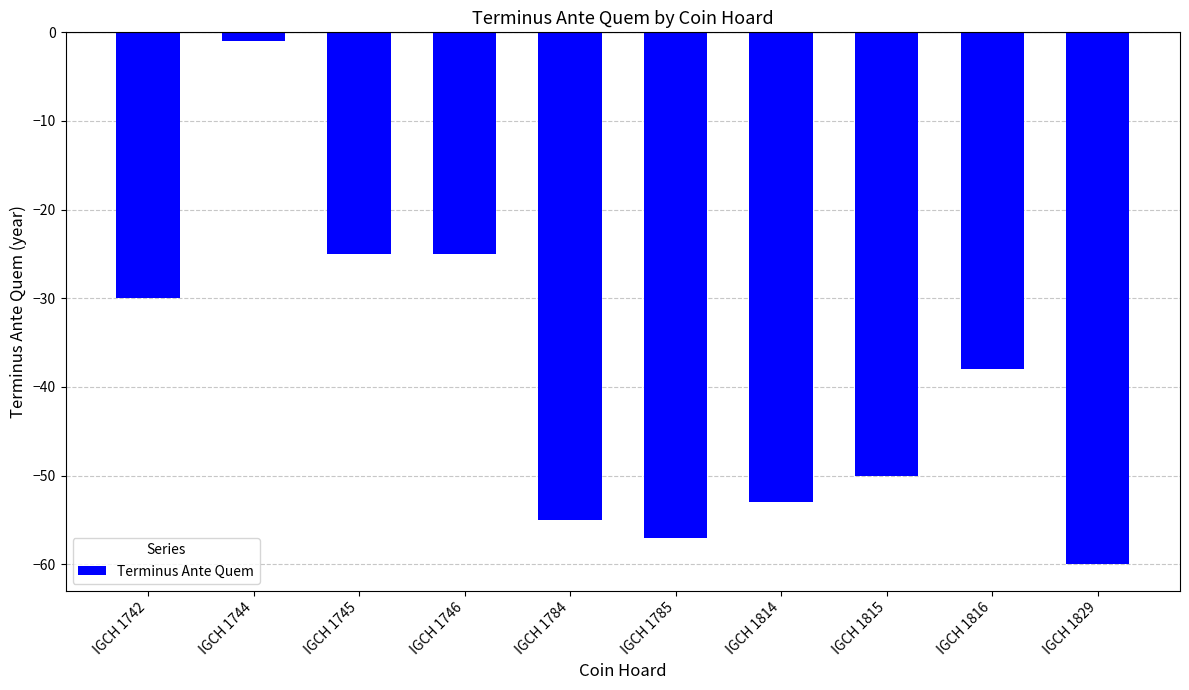

What is the value of the 8th bar from the left?

-50